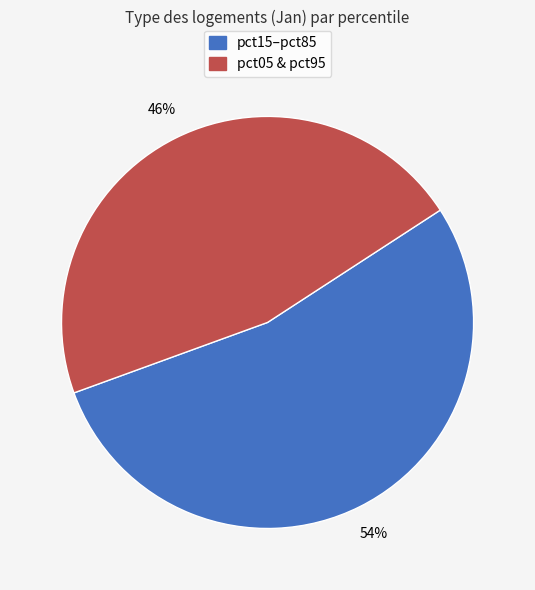

Approximately how many times larger is the value at pct15–pct85 compared to pct05 & pct95?

1.2